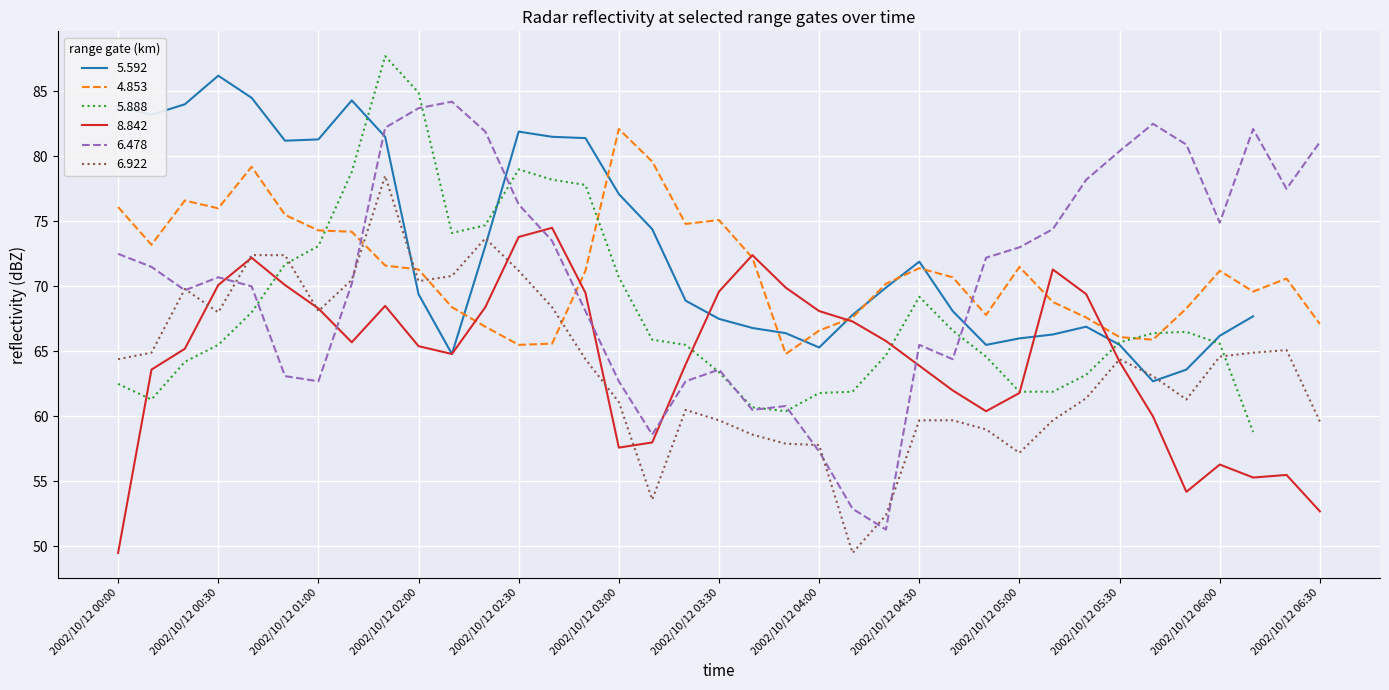

How many times do 8.842 and 6.478 cross each other?

6